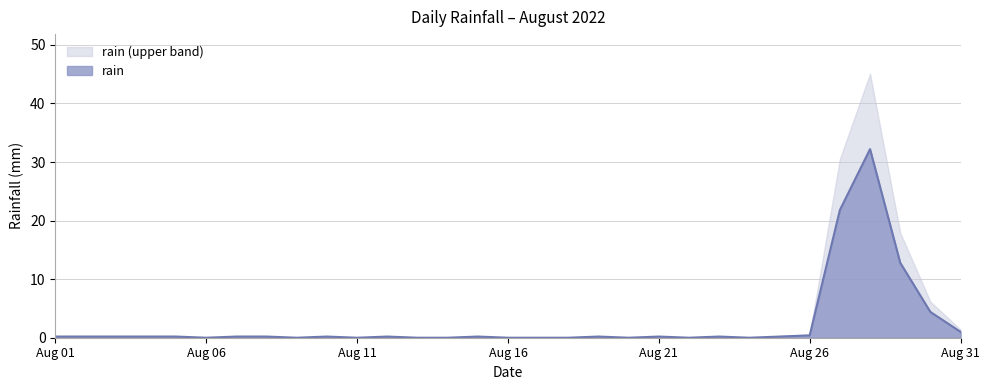

What is the value of the 27th point from the left?

21.8